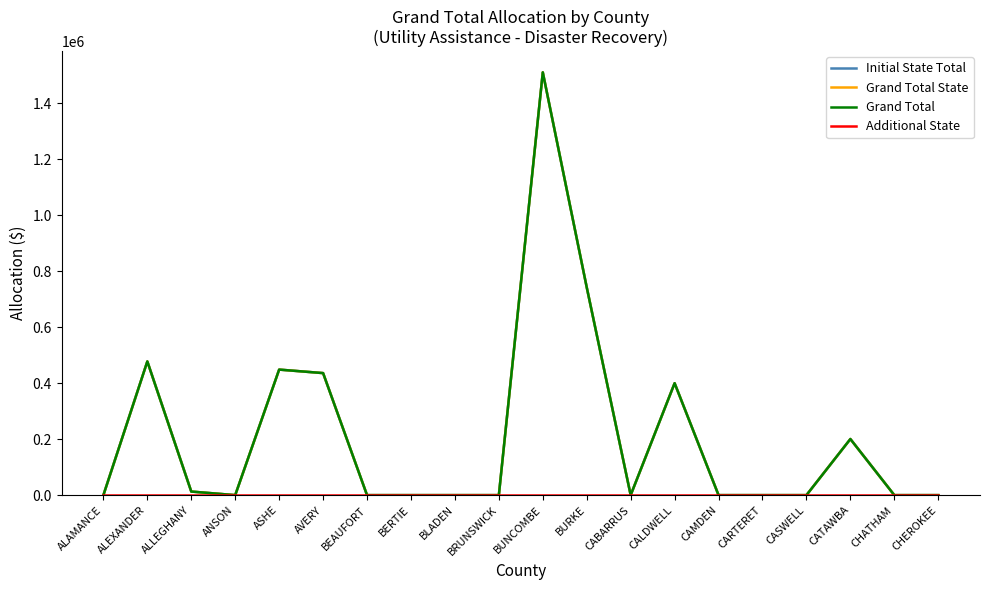

What is the highest value of the Initial State Total series?

1509509